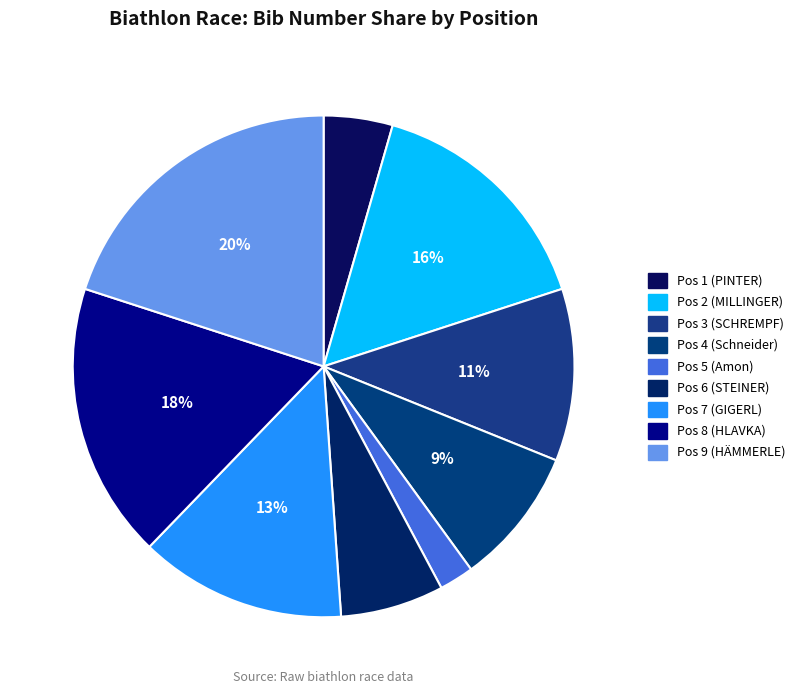

Combined, what portion of the pie is Pos 3 (SCHREMPF) and Pos 4 (Schneider)?

20.0%